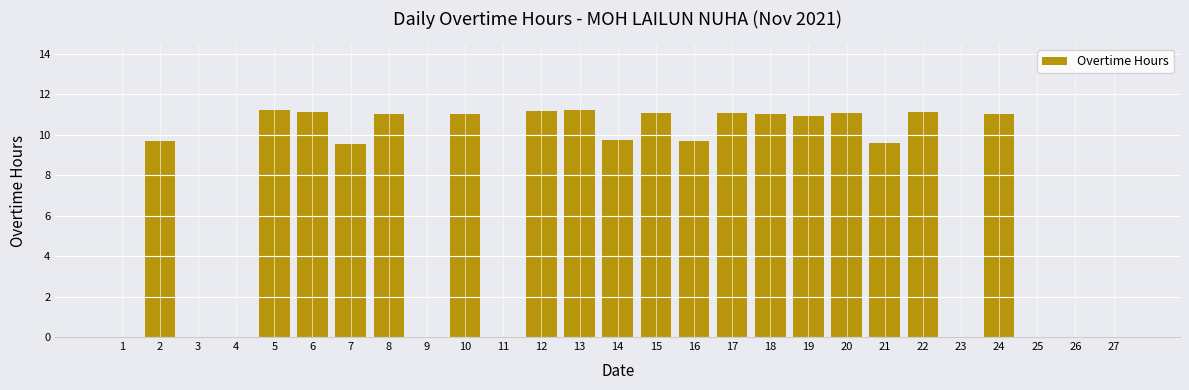

Is it true that the value at 9 is 0.0?

True